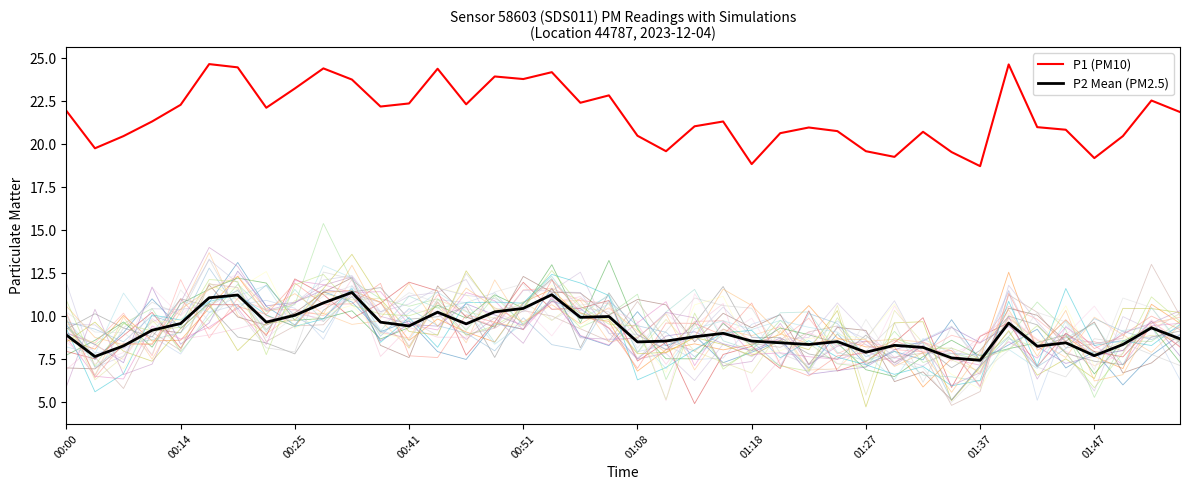

What is the spread (max minus min) of values at 30?

12.6